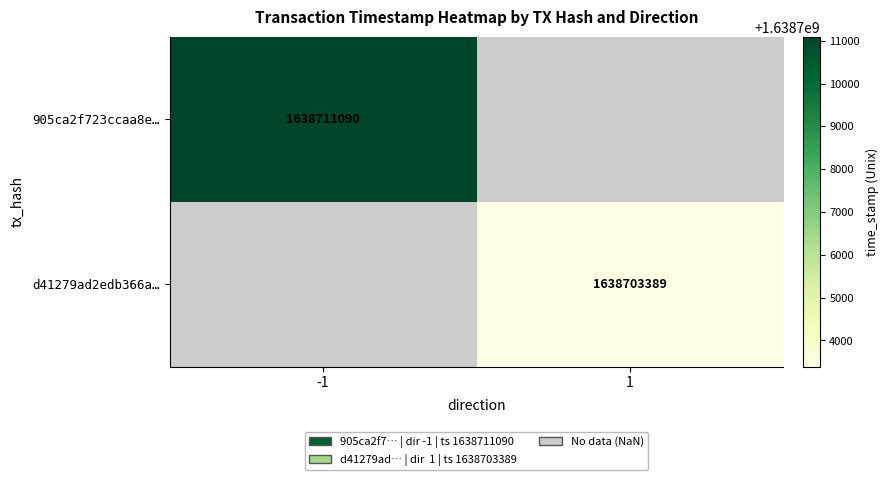

How many categories are shown in the chart?

2